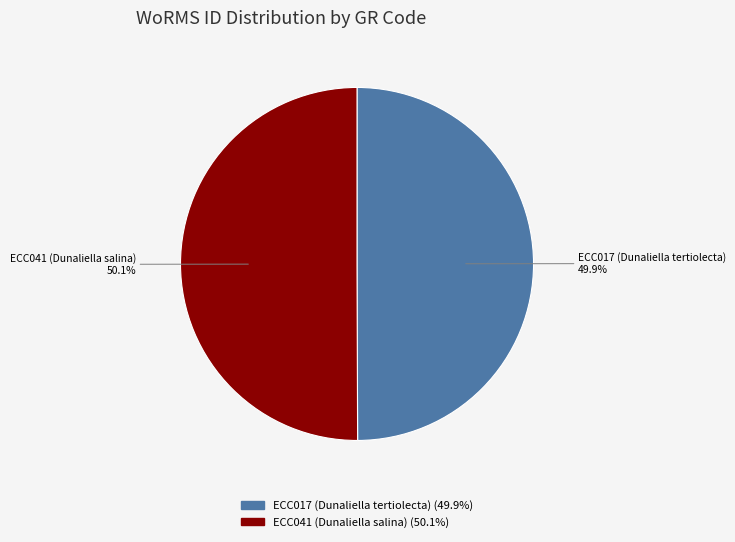

Count the number of slices in the pie.

2